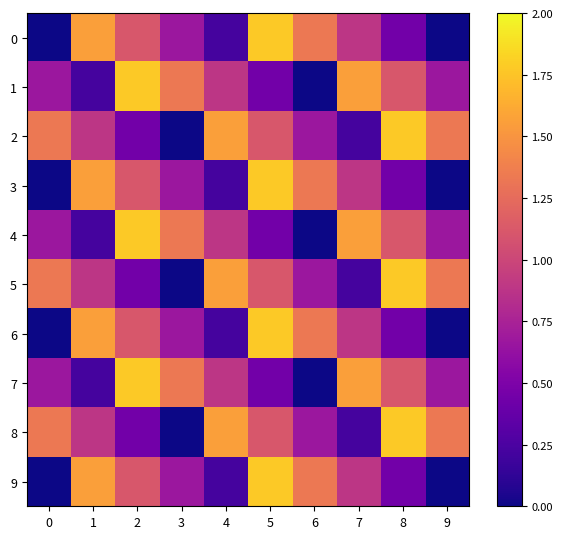

Reading left to right, what are all the values shown in this chart?

0: 0=0.0	1=1.6	2=1.1	3=0.7	4=0.2	5=1.8	6=1.3	7=0.9	8=0.4	9=0.0
1: 0=0.7	1=0.2	2=1.8	3=1.3	4=0.9	5=0.4	6=0.0	7=1.6	8=1.1	9=0.7
2: 0=1.3	1=0.9	2=0.4	3=0.0	4=1.6	5=1.1	6=0.7	7=0.2	8=1.8	9=1.3
3: 0=0.0	1=1.6	2=1.1	3=0.7	4=0.2	5=1.8	6=1.3	7=0.9	8=0.4	9=0.0
4: 0=0.7	1=0.2	2=1.8	3=1.3	4=0.9	5=0.4	6=0.0	7=1.6	8=1.1	9=0.7
5: 0=1.3	1=0.9	2=0.4	3=0.0	4=1.6	5=1.1	6=0.7	7=0.2	8=1.8	9=1.3
6: 0=0.0	1=1.6	2=1.1	3=0.7	4=0.2	5=1.8	6=1.3	7=0.9	8=0.4	9=0.0
7: 0=0.7	1=0.2	2=1.8	3=1.3	4=0.9	5=0.4	6=0.0	7=1.6	8=1.1	9=0.7
8: 0=1.3	1=0.9	2=0.4	3=0.0	4=1.6	5=1.1	6=0.7	7=0.2	8=1.8	9=1.3
9: 0=0.0	1=1.6	2=1.1	3=0.7	4=0.2	5=1.8	6=1.3	7=0.9	8=0.4	9=0.0